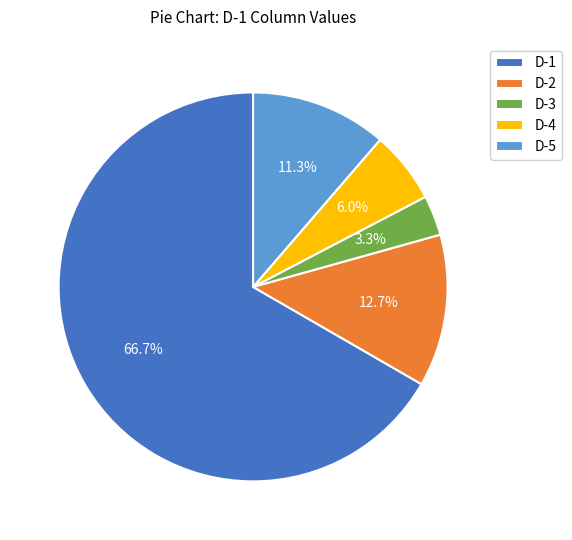

Which category has the biggest portion of the pie?

D-1